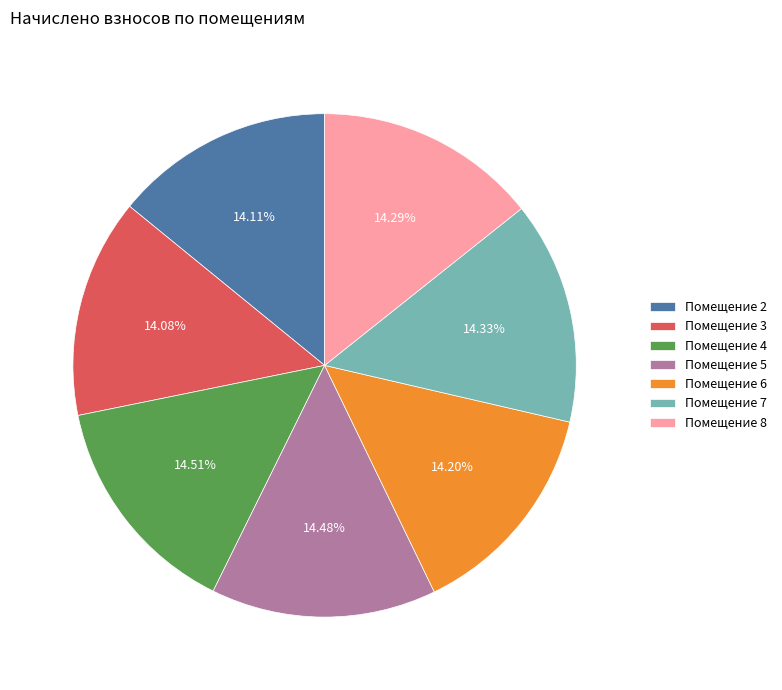

Does any single category account for the majority?

No